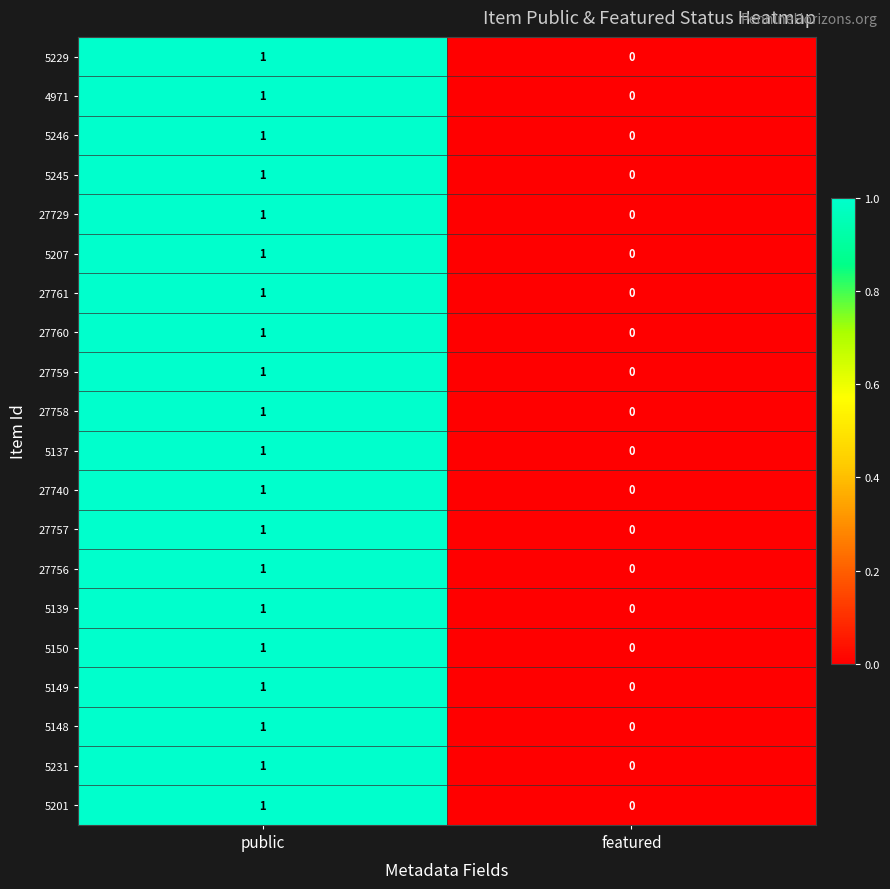

The 27740 series shows 1 at public. True or false?

True